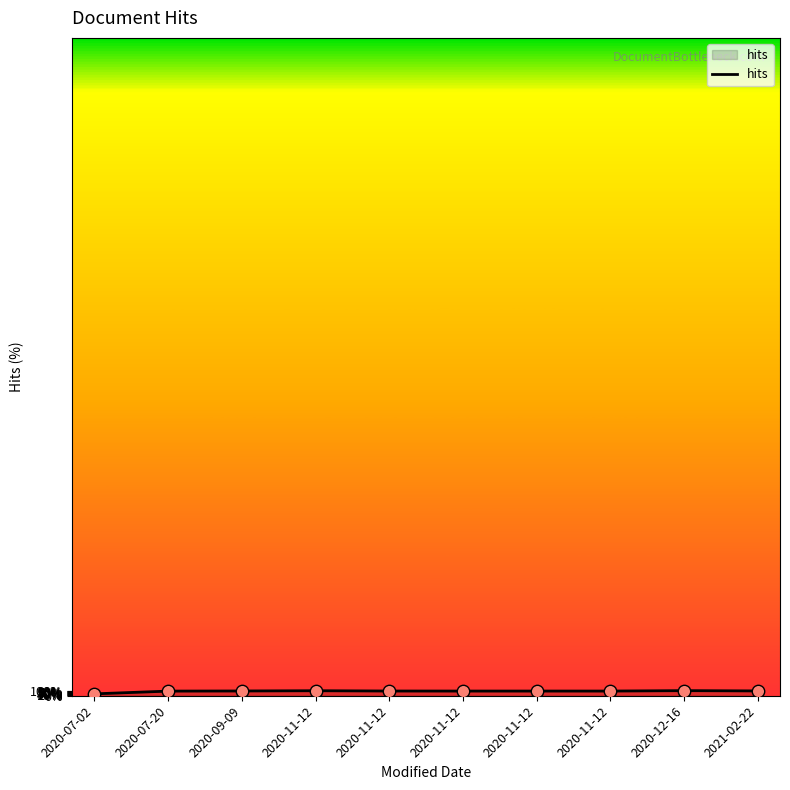

What is the ratio of the value at 2020-07-02 to the value at 2020-11-12?

0.4